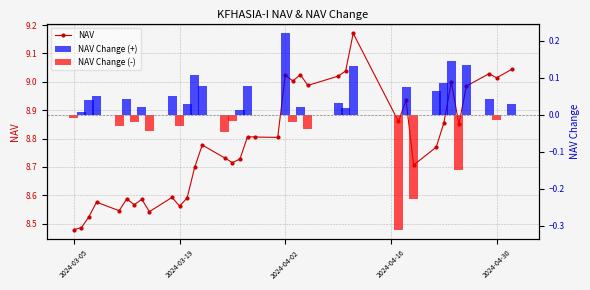

What is the ratio of the value at 2024-04-17 to the value at 2024-03-14?

1.0